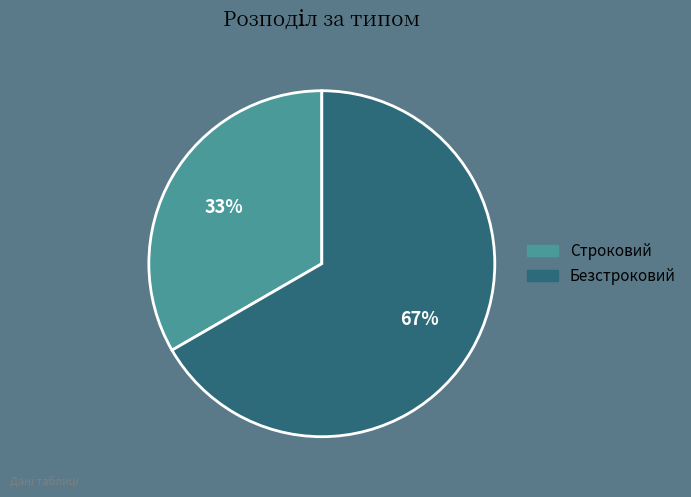

To the nearest percent, what is the combined percentage of Строковий and Безстроковий?

100%